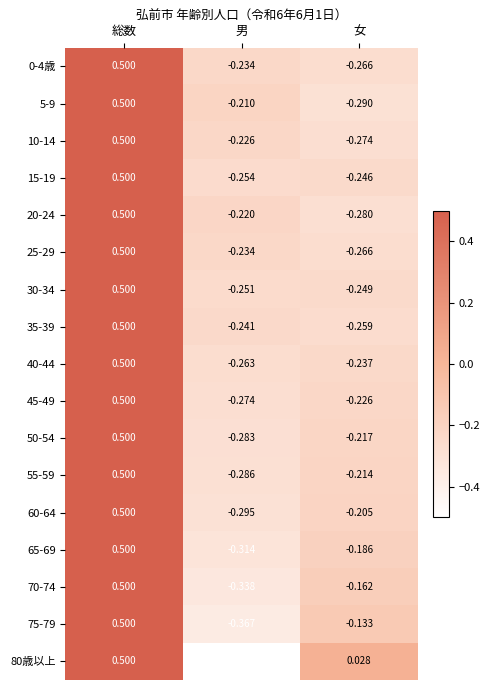

Rank the categories by 45-49 value from highest to lowest.

総数, 女, 男